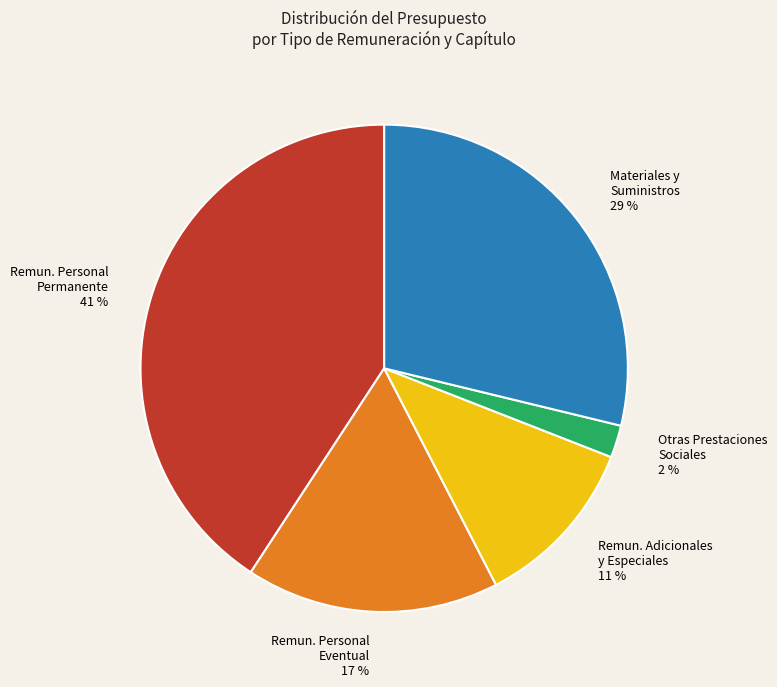

Rank the categories by value from lowest to highest.

Otras Prestaciones Sociales, Remun. Adicionales y Especiales, Remun. Personal Eventual, Materiales y Suministros, Remun. Personal Permanente